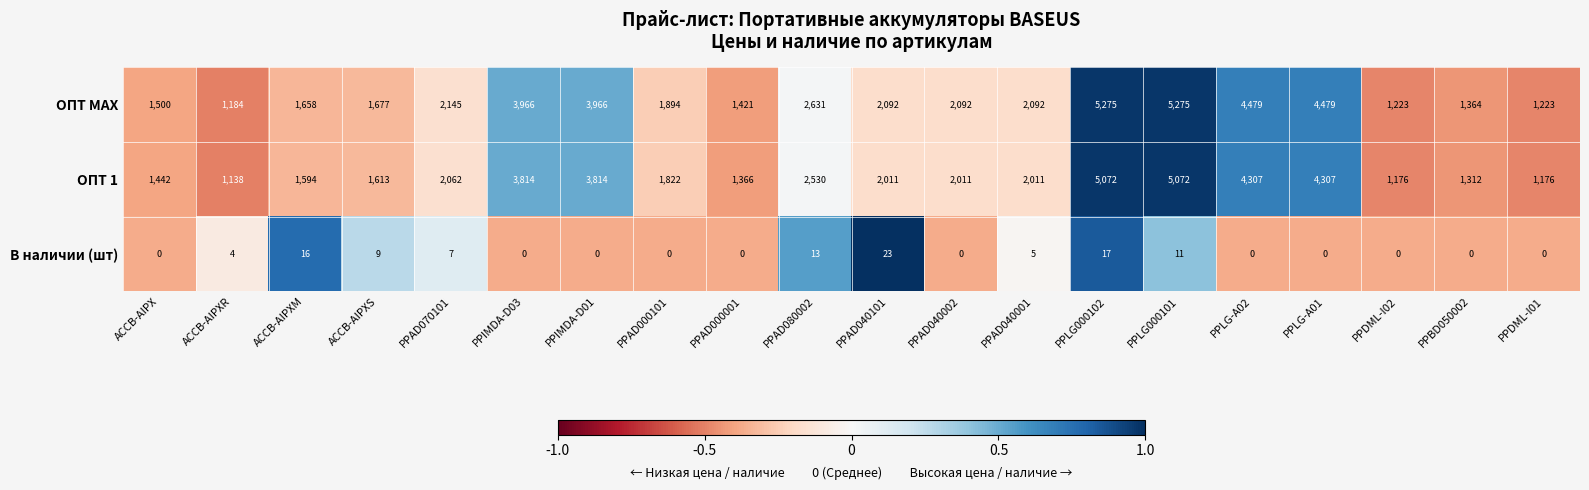

Count the number of data series in this chart.

3